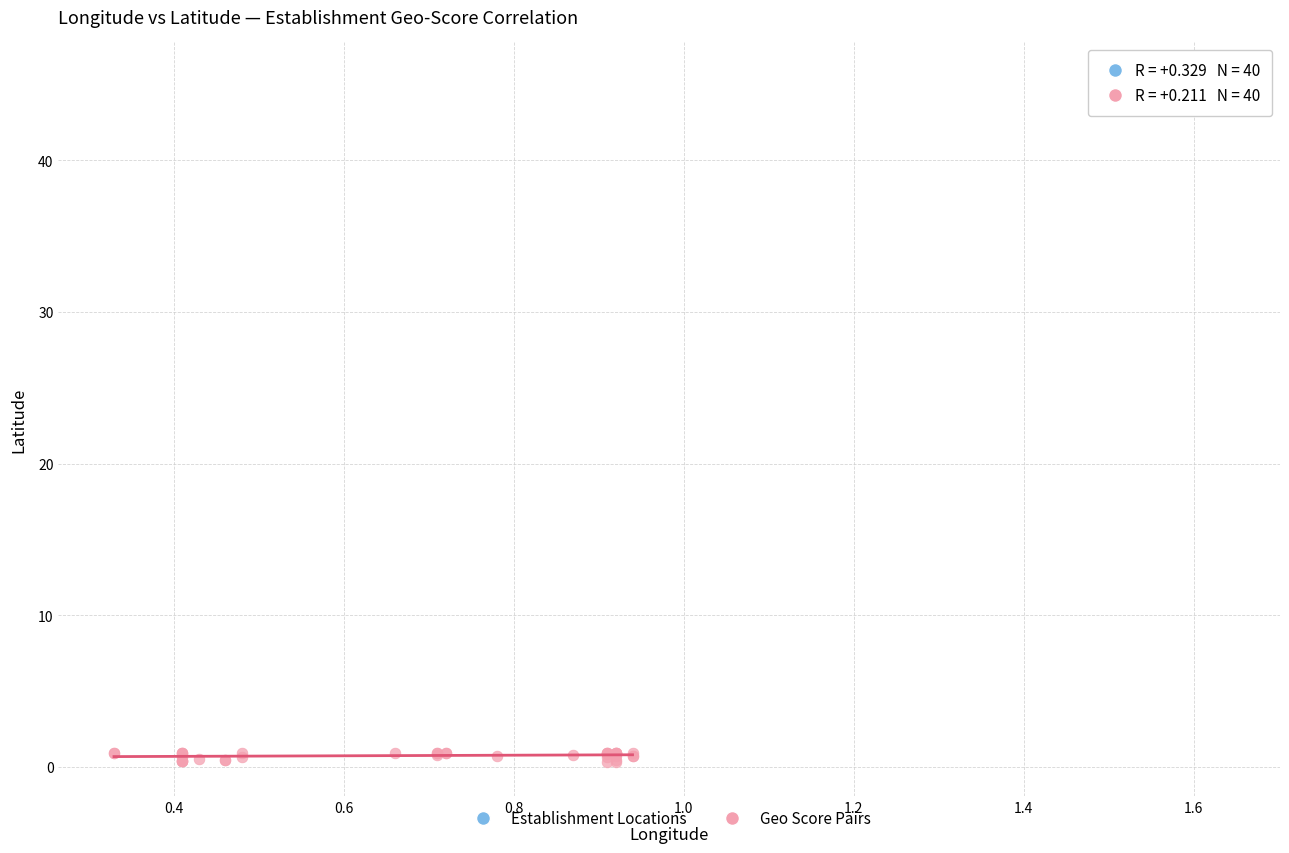

Which series has the largest Y range (max minus min)?

Geo Score Pairs